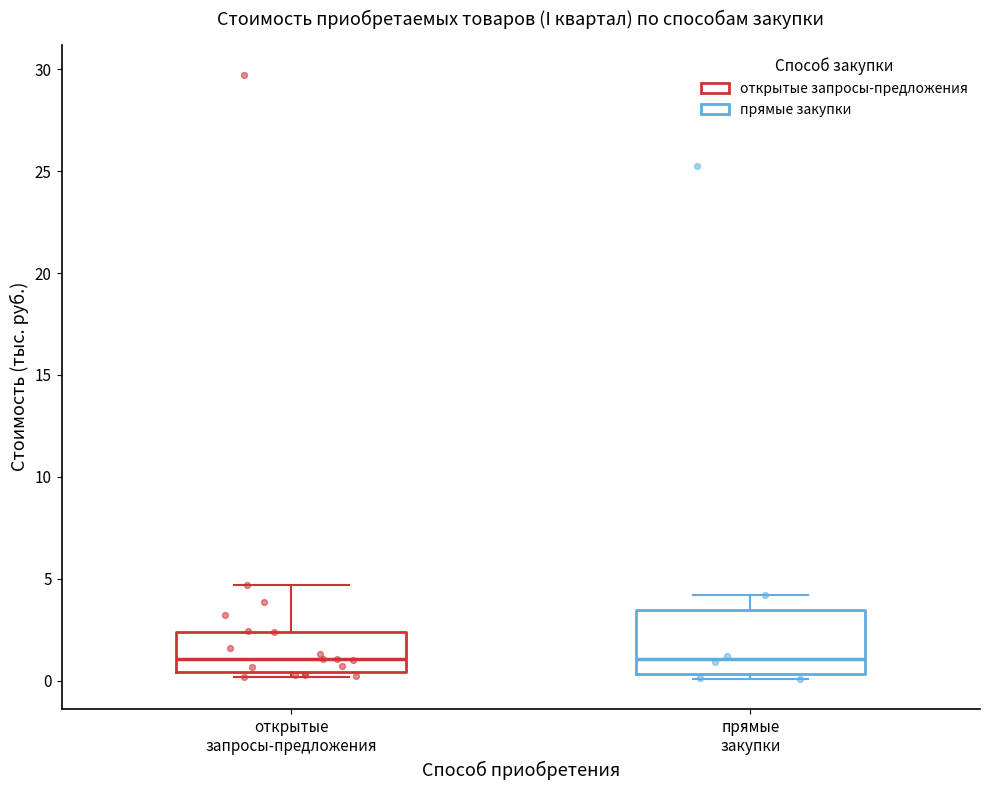

Reading left to right, read every box against the y-axis: the position of its median line, the range the box covers, and the ends of its whiskers. The values are not printed on the chart, so give them approximately, as read against the axis.

открытые запросы-предложения: median 1.0, box 0.5 to 2.5, whiskers 0.0 to 4.5
прямые закупки: median 1.0, box 0.5 to 3.5, whiskers 0.0 to 4.0